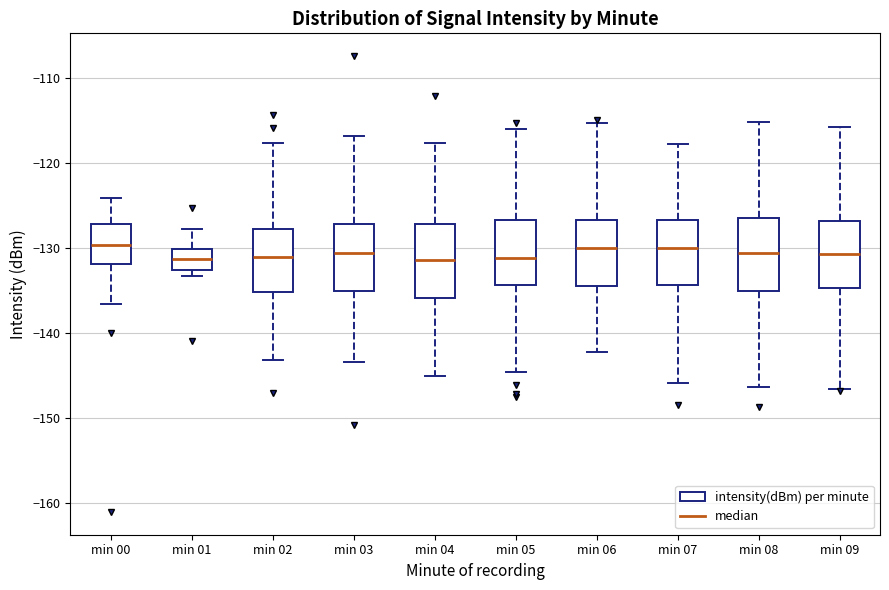

Where is the lower edge of the box for min 01 on the y-axis? The values are not printed on the chart, so give them approximately, as read against the axis.

-133